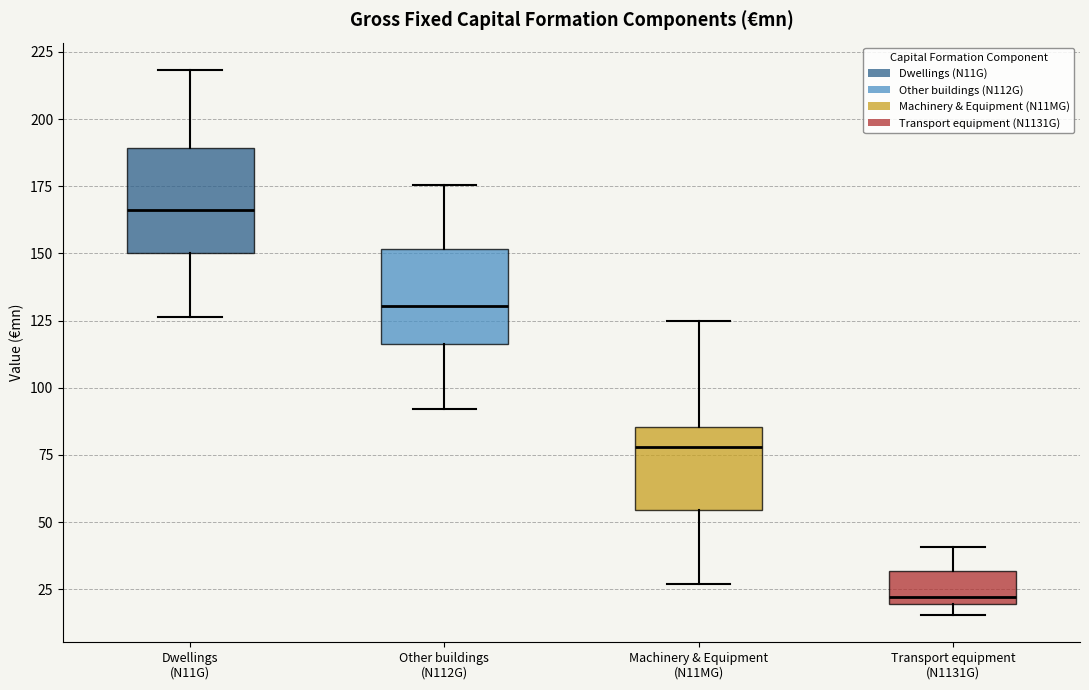

Which box has the highest median line?

Dwellings (N11G)